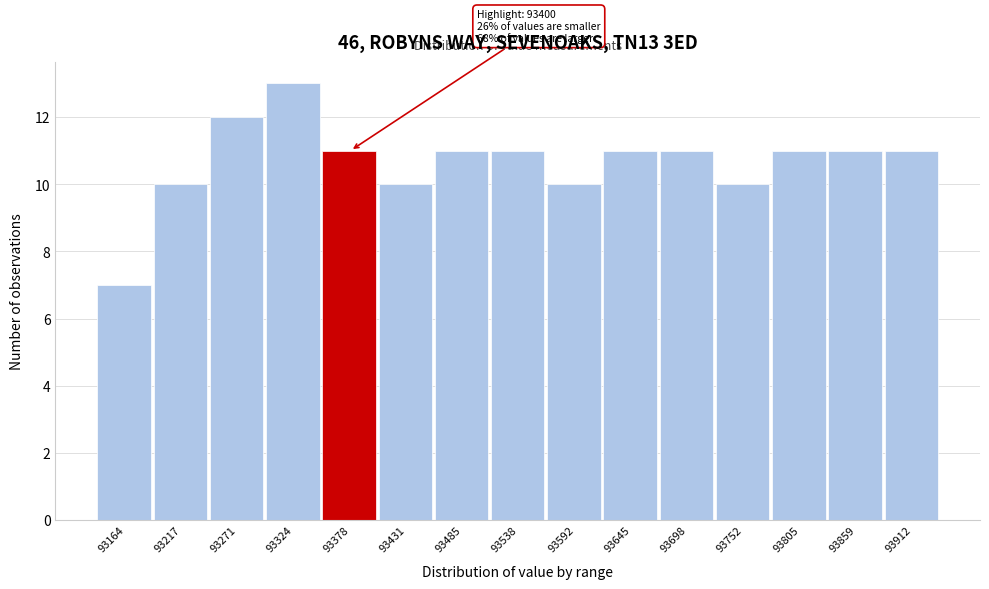

Reading right to left, list all the values displayed in this chart.

93912=11	93859=11	93805=11	93752=10	93698=11	93645=11	93592=10	93538=11	93485=11	93431=10	93378=11	93324=13	93271=12	93217=10	93164=7